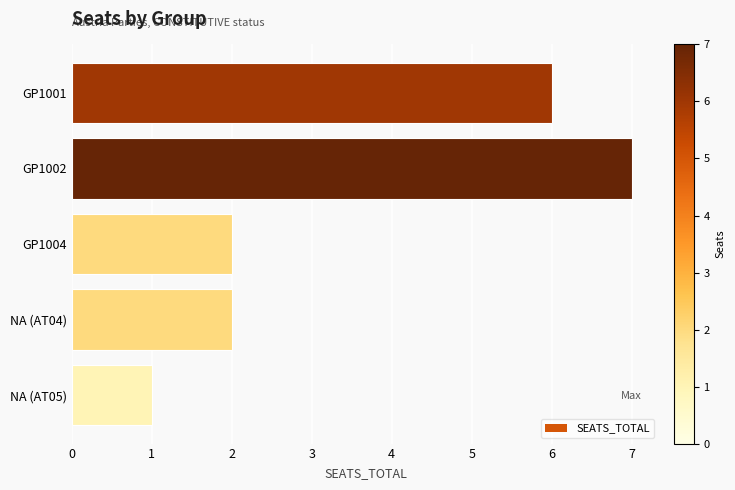

Reading bottom to top, list all the values displayed in this chart.

1	2	2	7	6